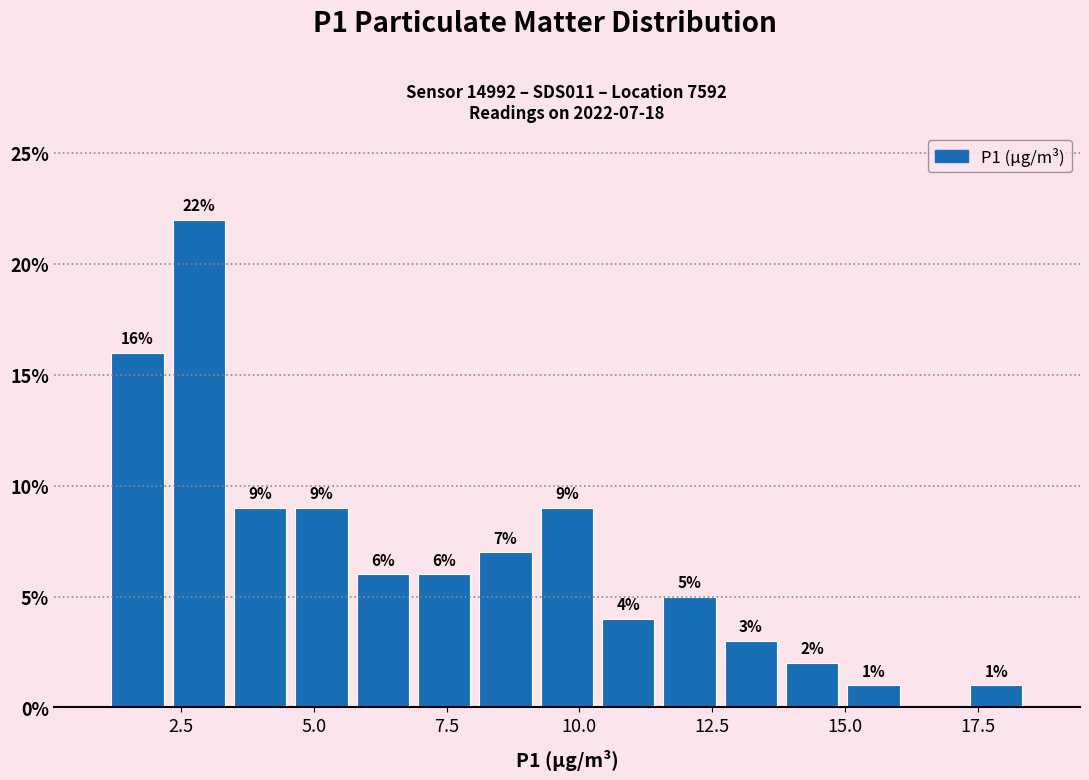

Read against the x-axis, roughly where is the centre of the tallest bar?

3.0